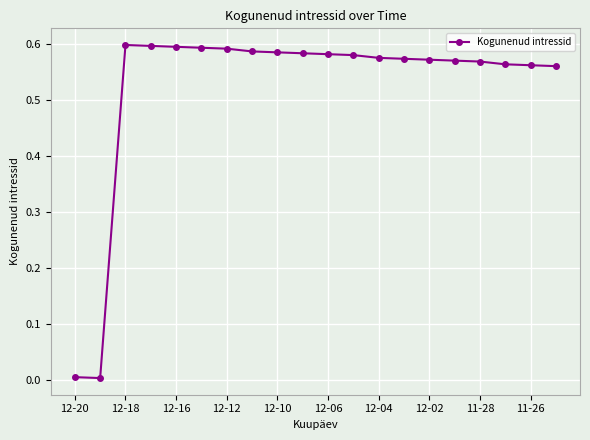

What is the average value?

0.5